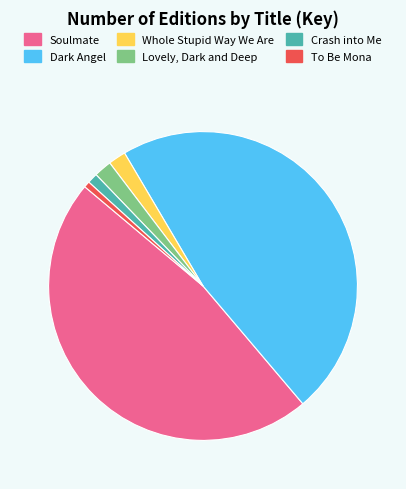

Does To Be Mona represent more than half of the total?

No